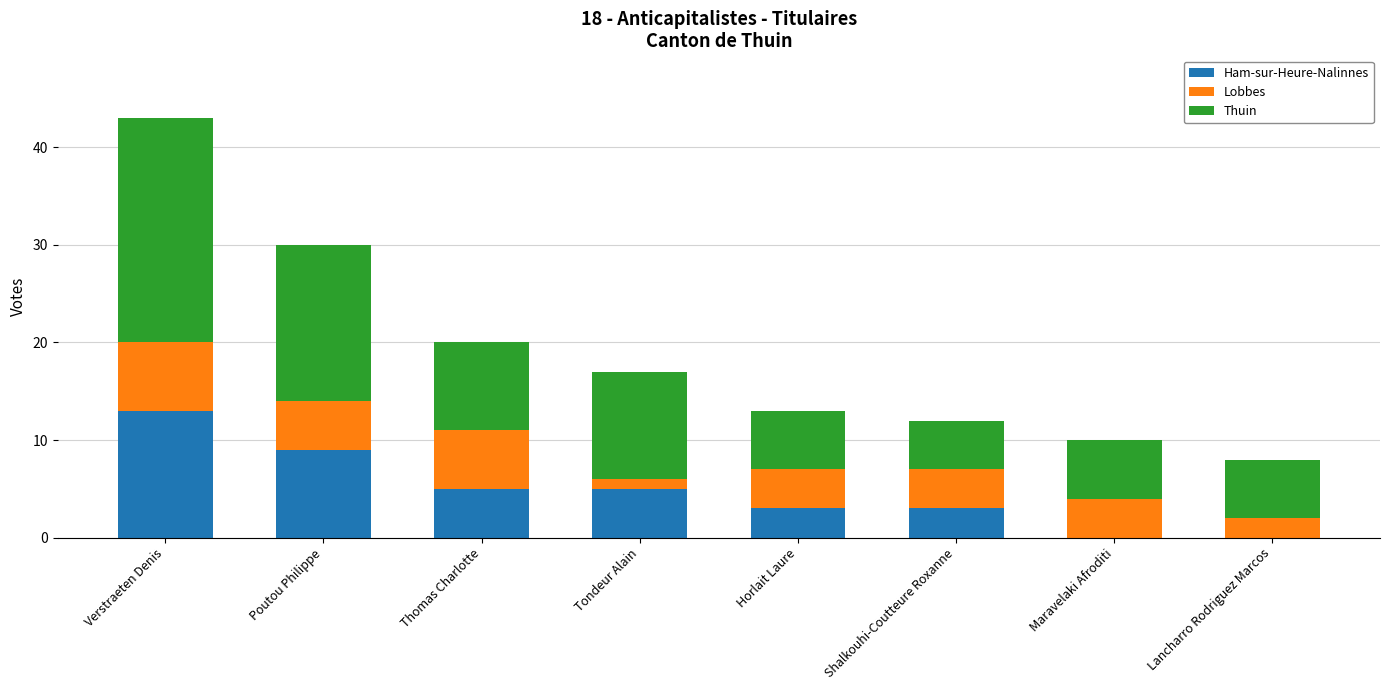

True or false: Ham-sur-Heure-Nalinnes has a value of 4 at Poutou Philippe.

False